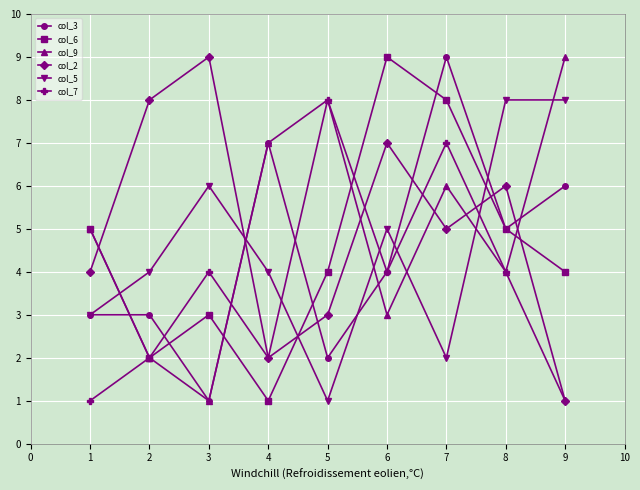

What is the greatest value displayed?

9